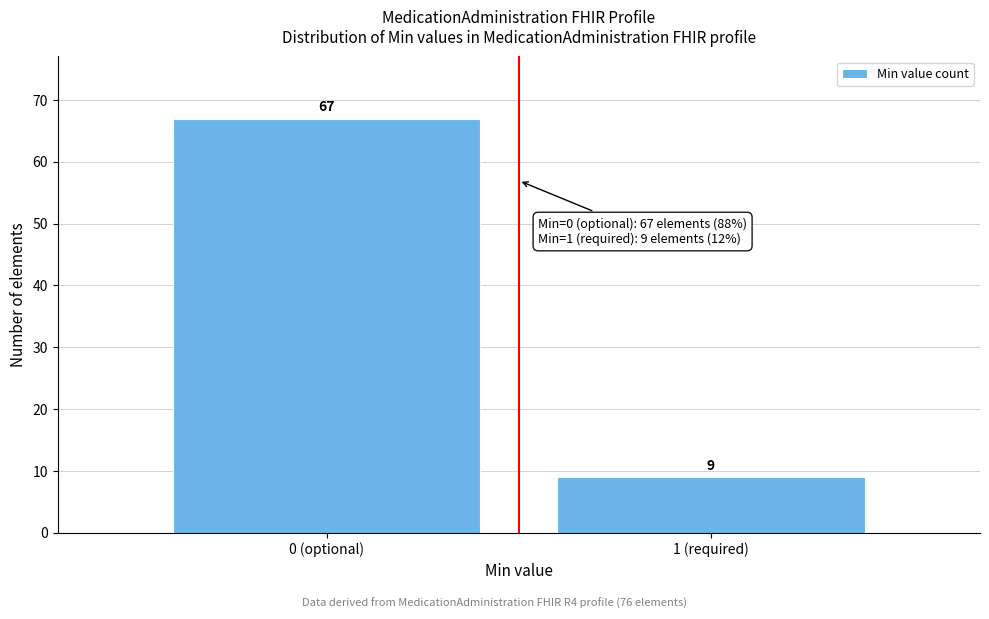

Reading left to right, transcribe all the data shown in this chart.

67	9